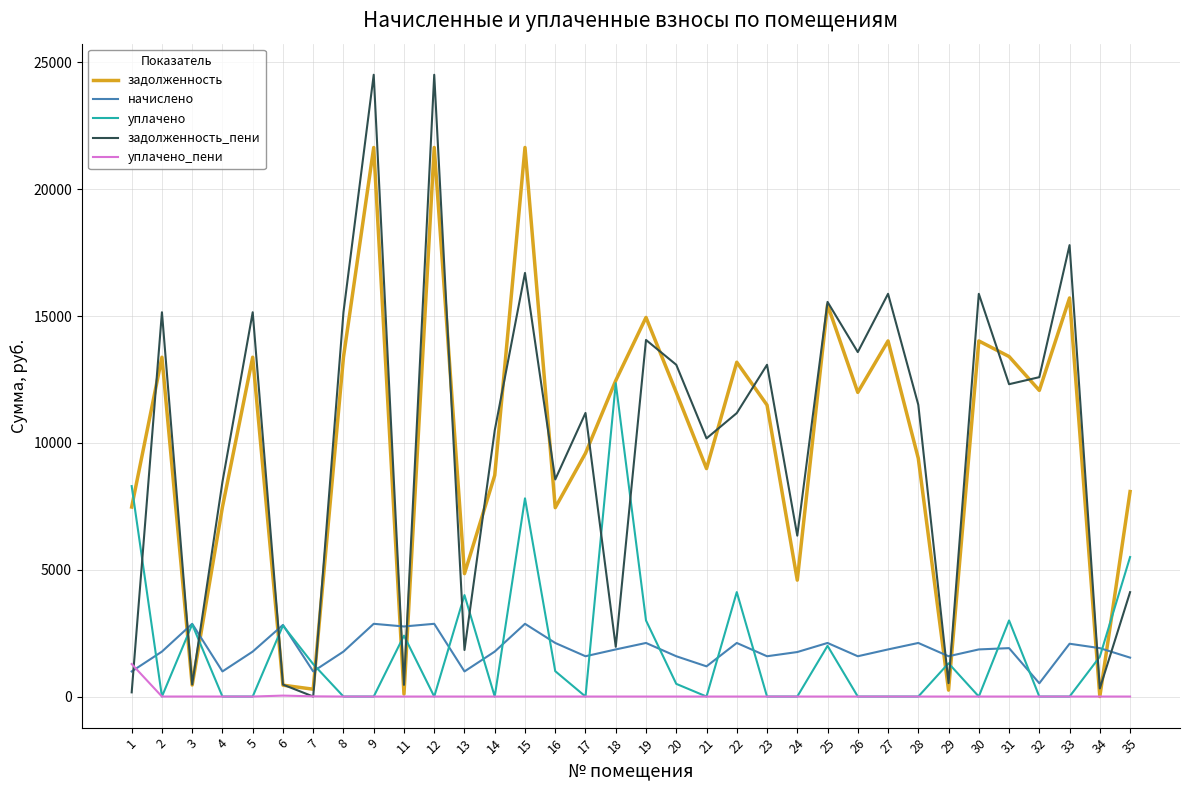

Is the value of задолженность at 3 greater than the value of начислено at 2?

No